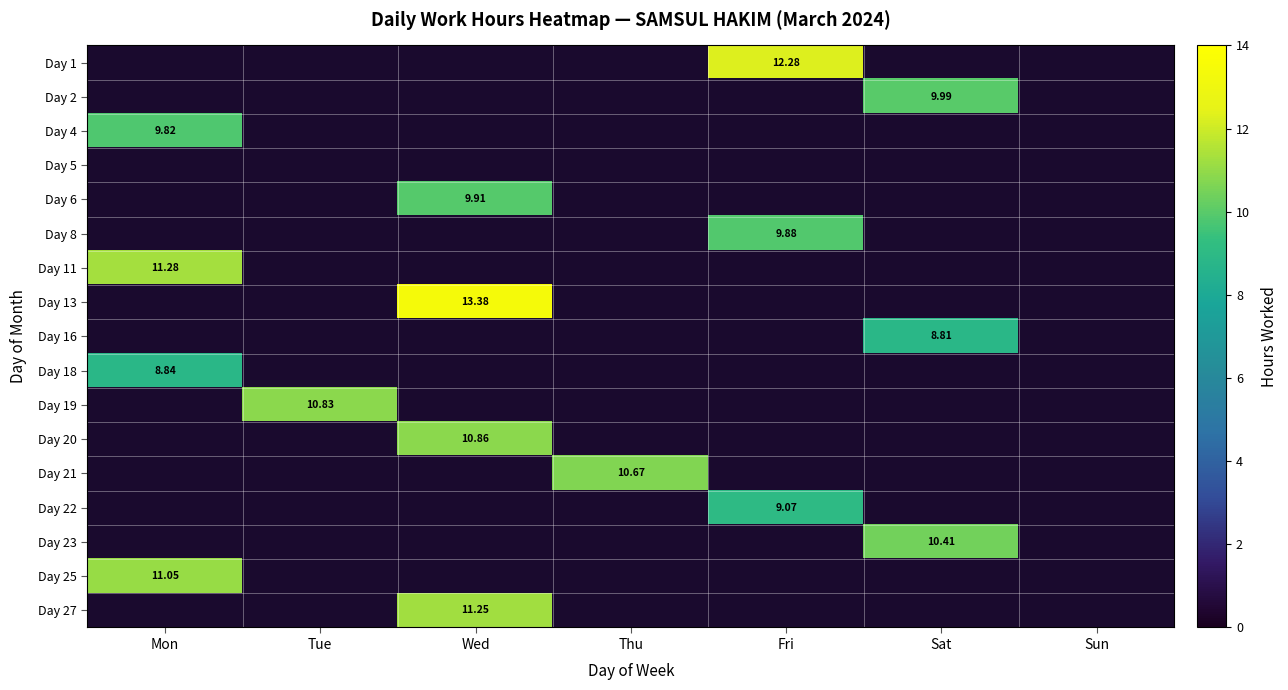

Which series has the largest total across all categories?

Day 13